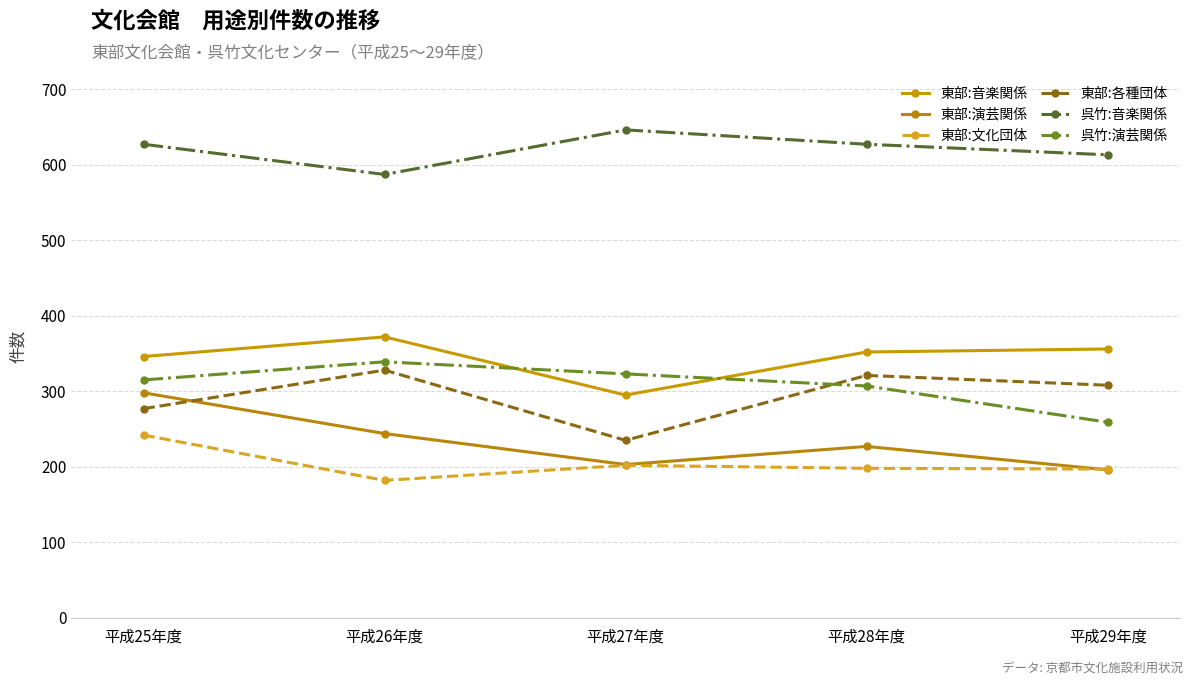

Reading left to right, what are all the values shown in this chart?

東部:音楽関係: 平成25年度=346	平成26年度=372	平成27年度=295	平成28年度=352	平成29年度=356
東部:演芸関係: 平成25年度=298	平成26年度=244	平成27年度=203	平成28年度=227	平成29年度=196
東部:文化団体: 平成25年度=242	平成26年度=182	平成27年度=202	平成28年度=198	平成29年度=197
東部:各種団体: 平成25年度=277	平成26年度=328	平成27年度=235	平成28年度=321	平成29年度=308
呉竹:音楽関係: 平成25年度=627	平成26年度=587	平成27年度=646	平成28年度=627	平成29年度=613
呉竹:演芸関係: 平成25年度=315	平成26年度=339	平成27年度=323	平成28年度=307	平成29年度=259